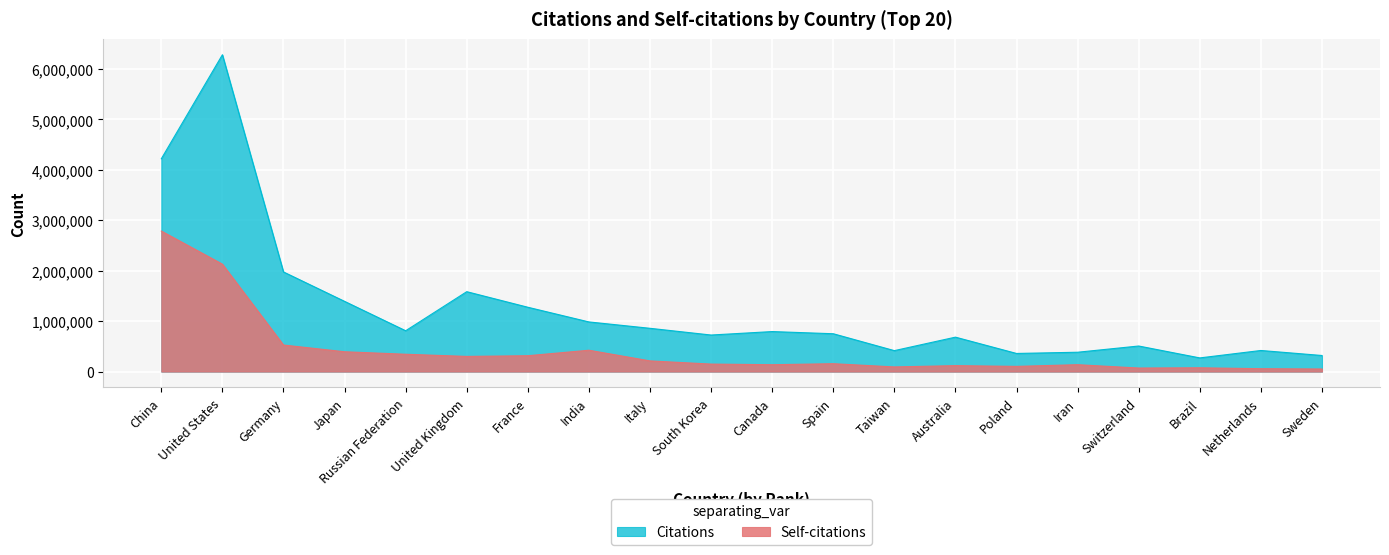

At how many categories does at least one series exceed 1898915?

3